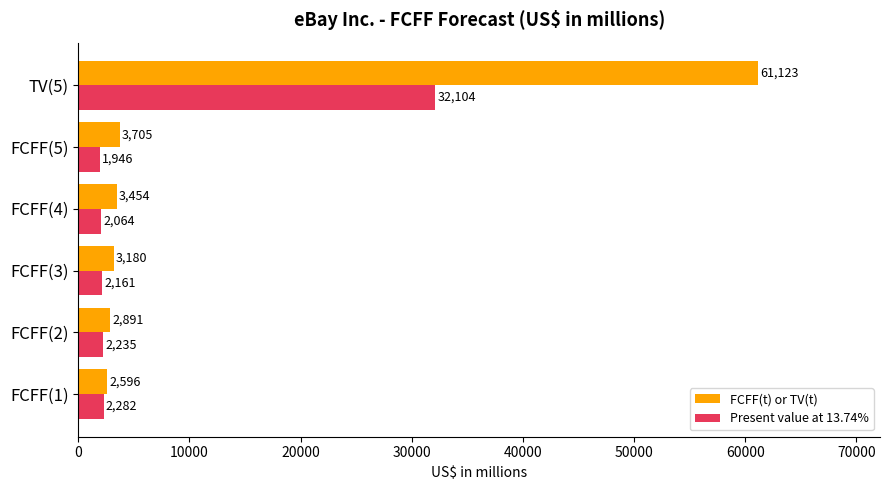

Which series has the largest range (max minus min)?

FCFF(t) or TV(t)